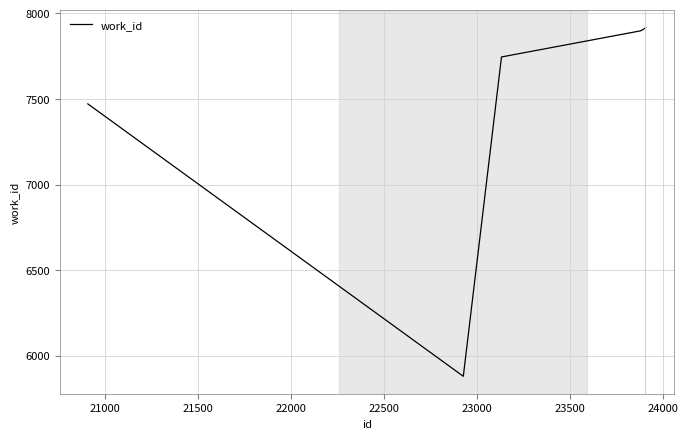

What is the greatest value displayed?

7916